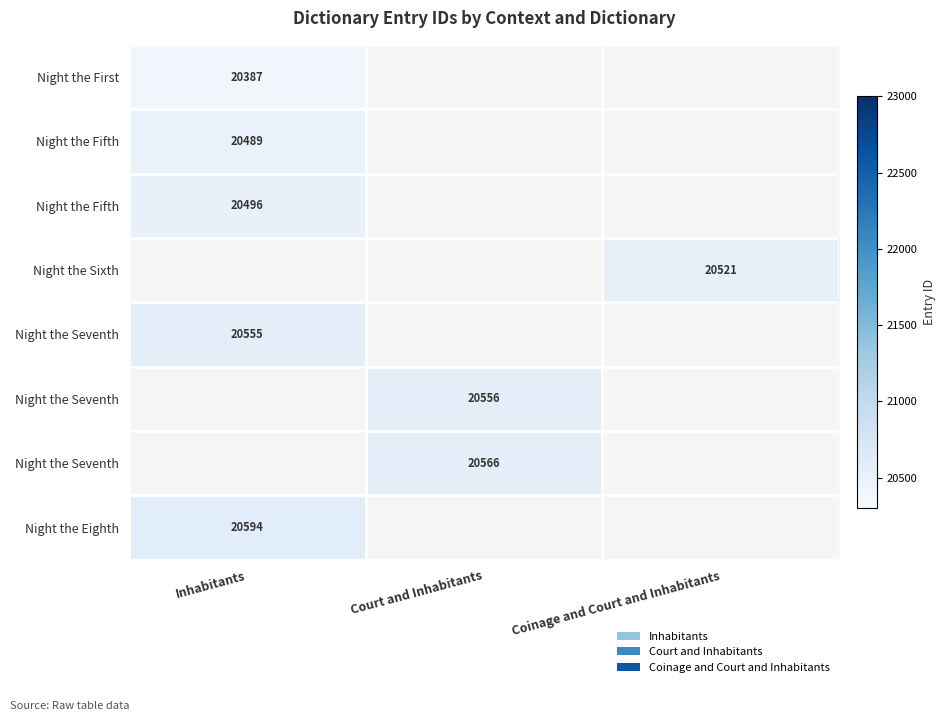

At how many categories does at least one series exceed 20409?

3